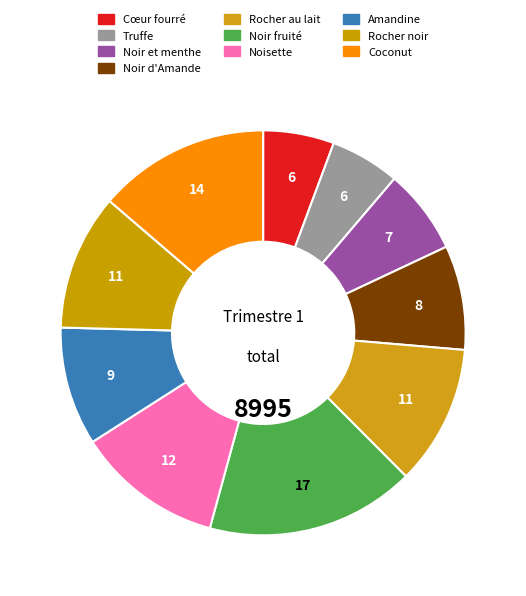

What percentage do Rocher au lait and Noisette together represent?

22.9%